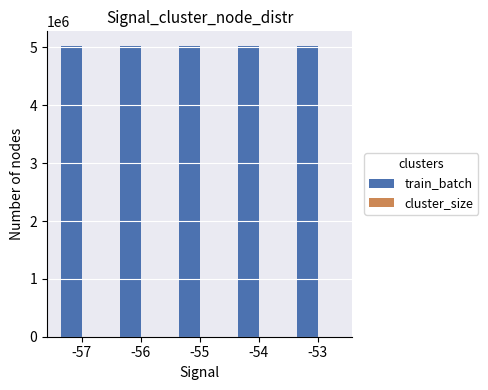

The value of train_batch at -55 is 6664079.0. True or false?

False